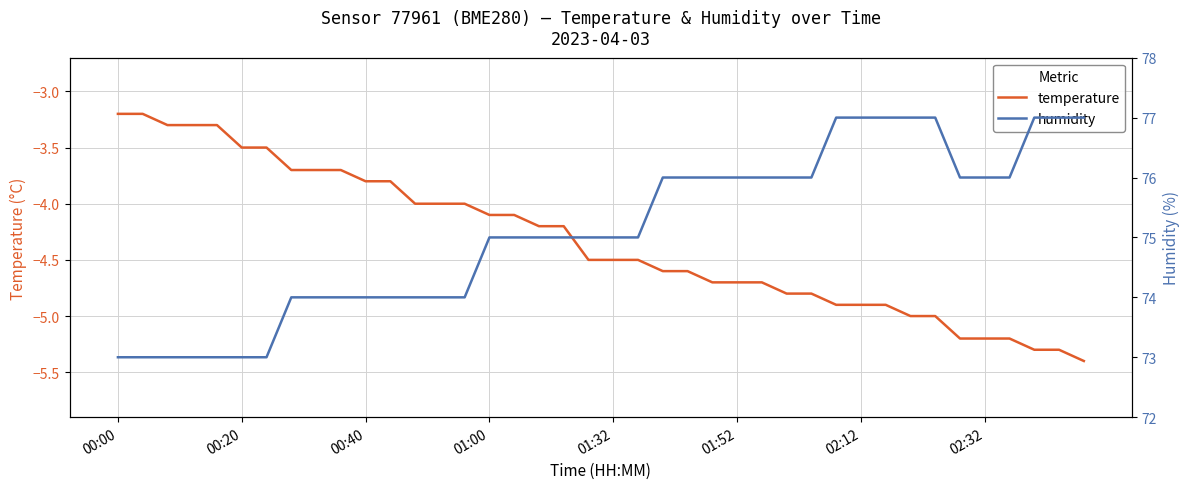

What is the average value of the humidity series?

75.1